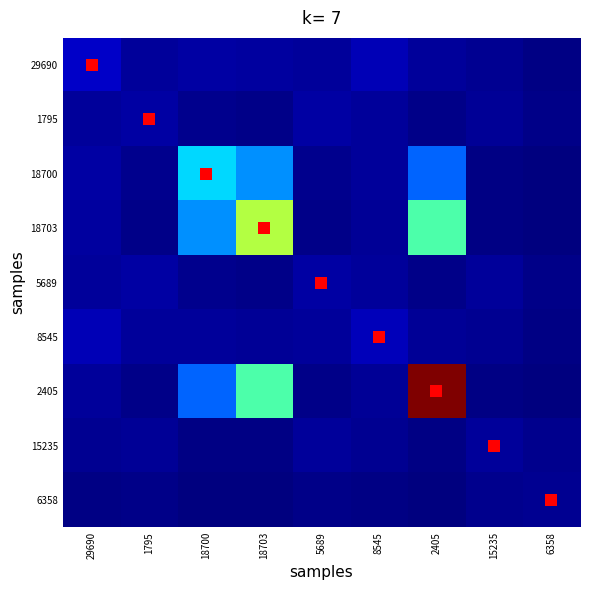

Which series has the largest total across all categories?

2405